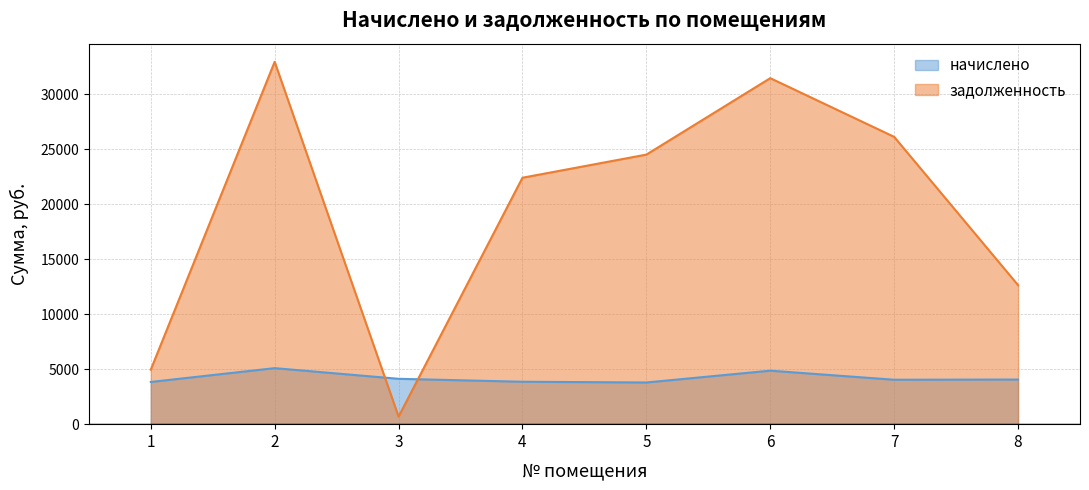

What are all the series names shown in the legend?

начислено, задолженность